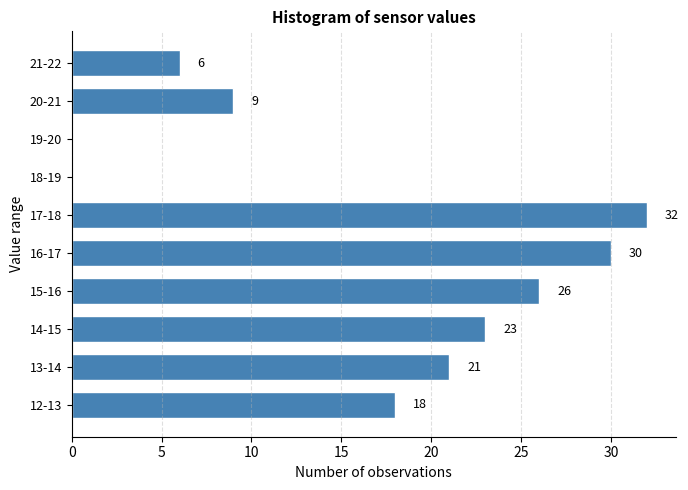

Reading bottom to top, extract all data points from this chart.

12-13=18	13-14=21	14-15=23	15-16=26	16-17=30	17-18=32	18-19=0	19-20=0	20-21=9	21-22=6